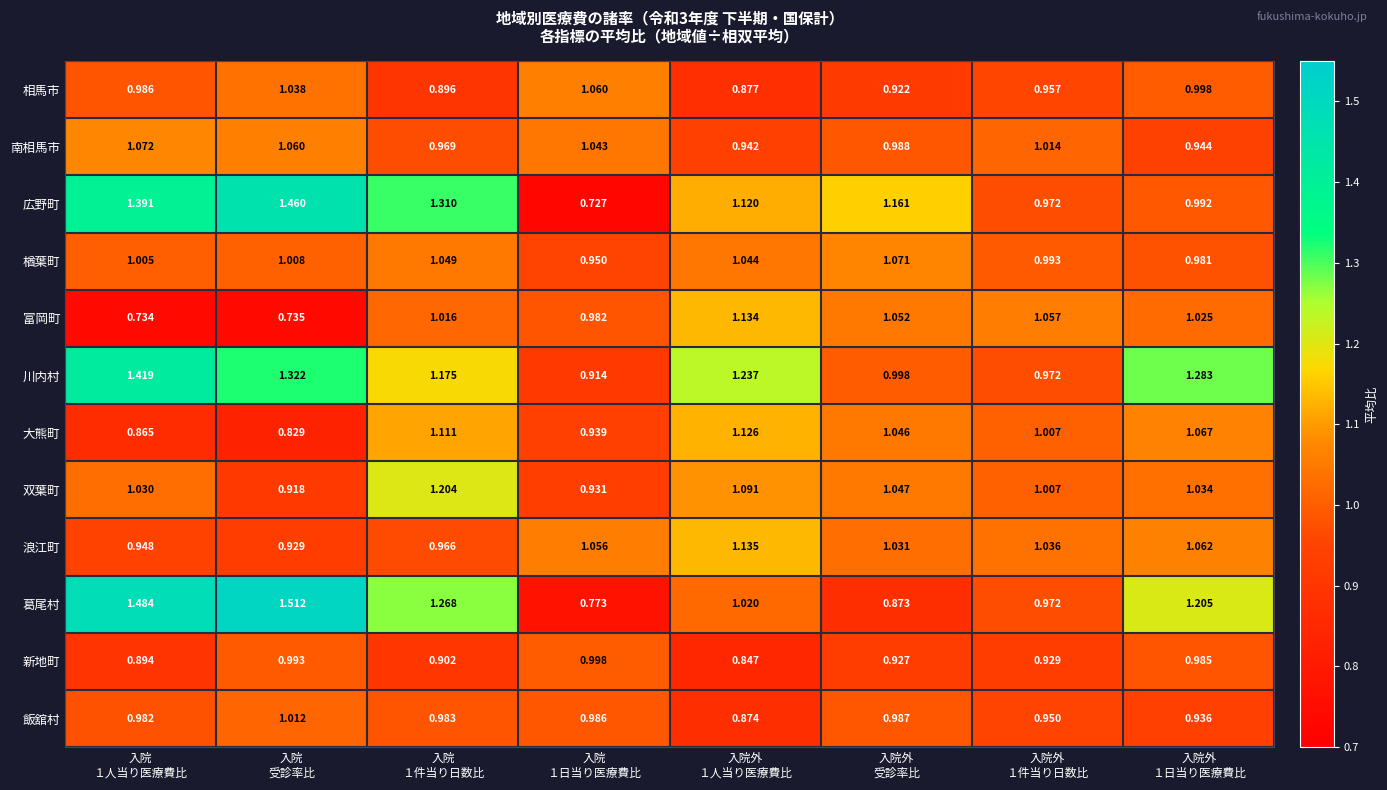

Which category has the lowest value across all series?

入院
１日当り医療費比